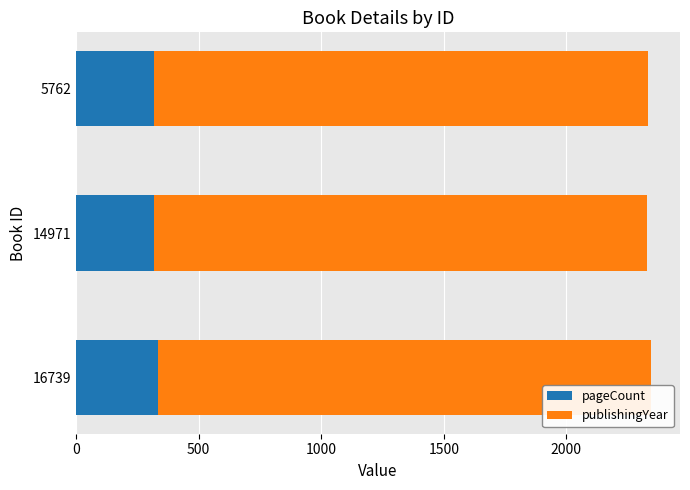

The value of pageCount at 5762 is 320. True or false?

True